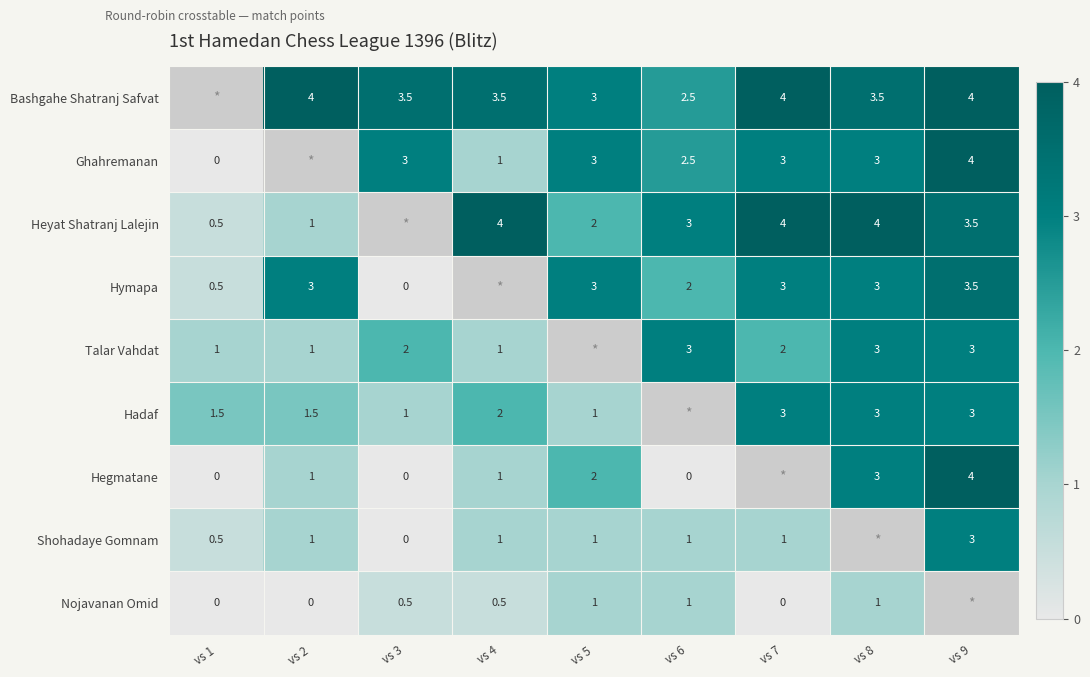

At which category does the chart reach its peak across all series?

vs 2